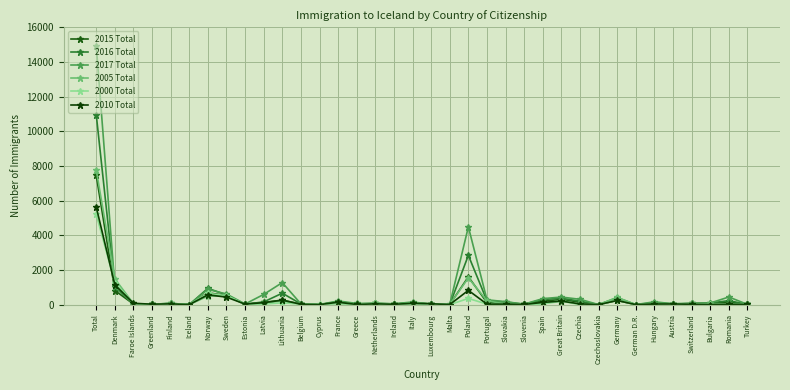

Is the value of 2010 Total at Latvia greater than the value of 2000 Total at Cyprus?

Yes